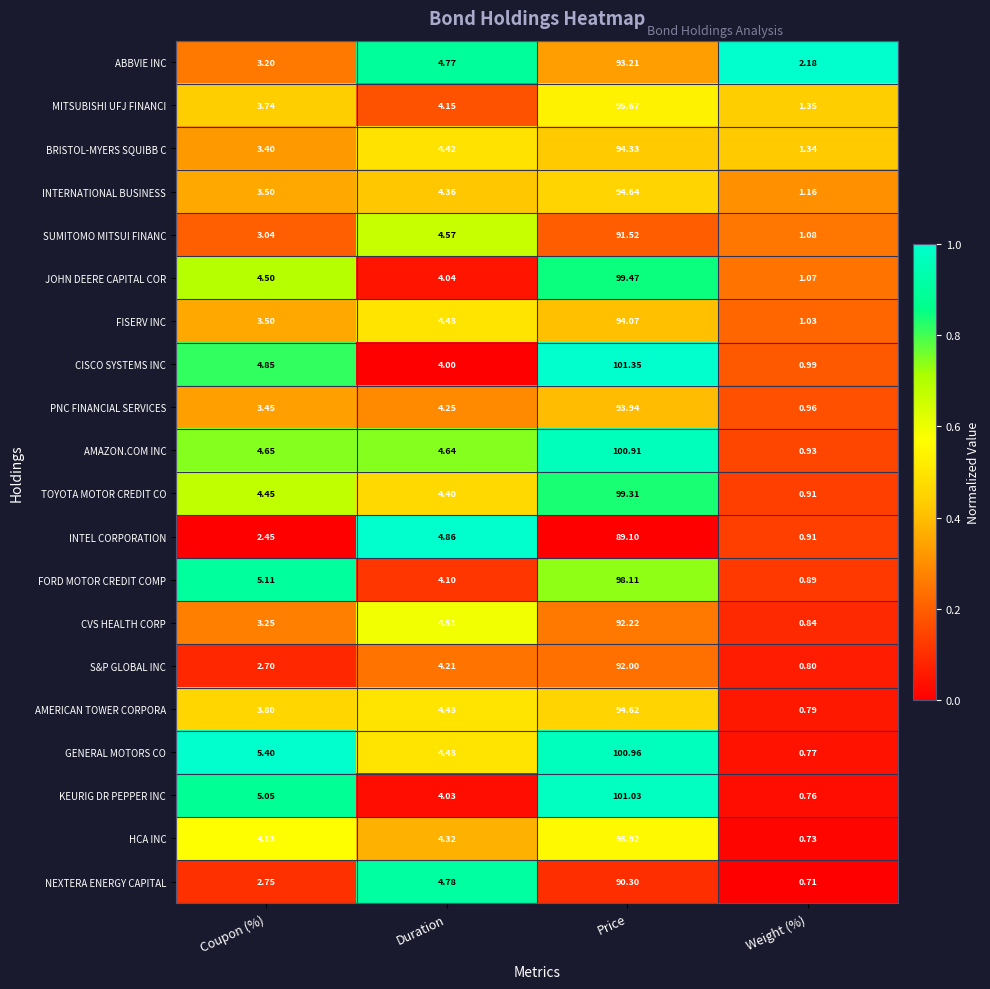

At which label does MITSUBISHI UFJ FINANCI first exceed 4?

Duration